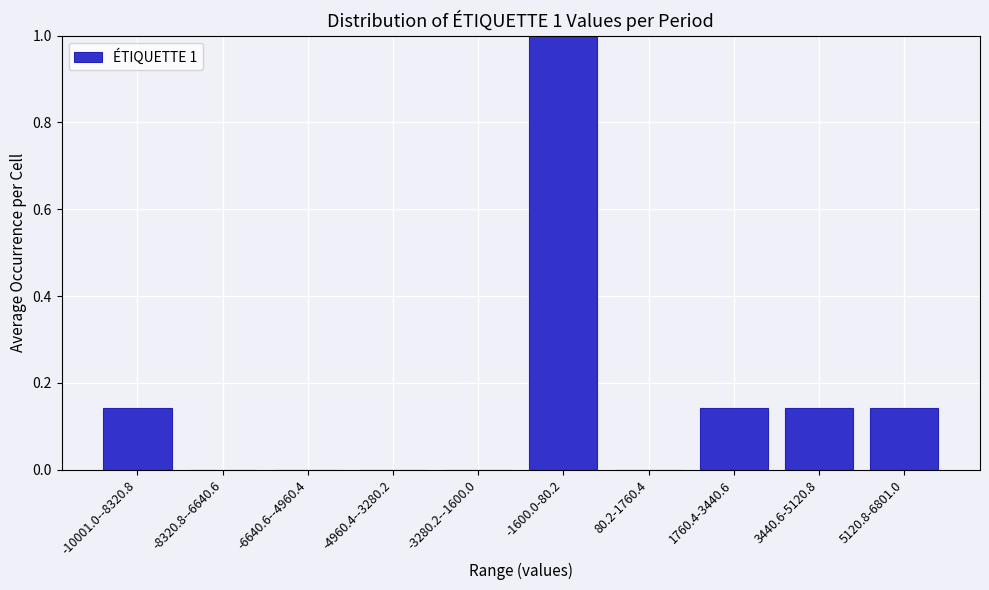

Between -4960.4--3280.2 and 3440.6-5120.8, which is larger?

3440.6-5120.8